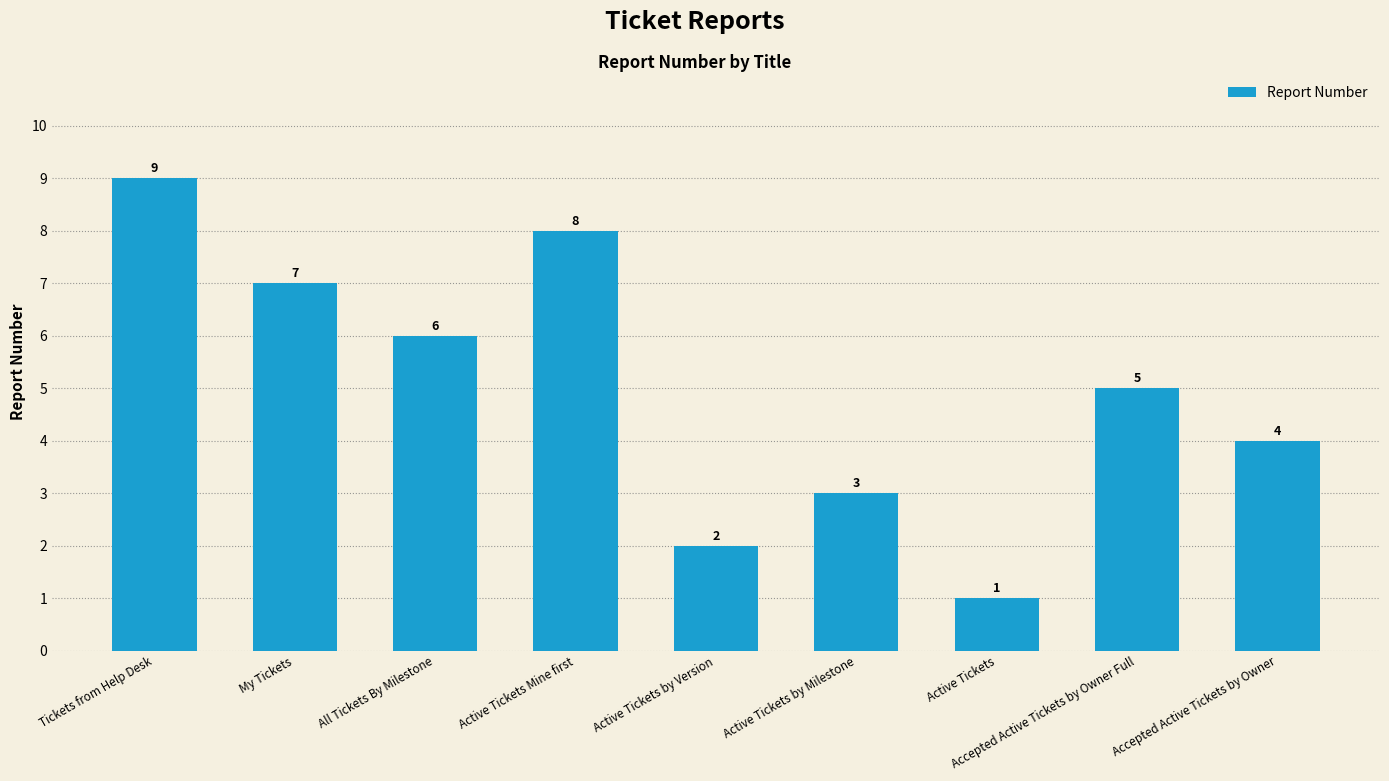

Reading left to right, what are all the values shown in this chart?

9	7	6	8	2	3	1	5	4